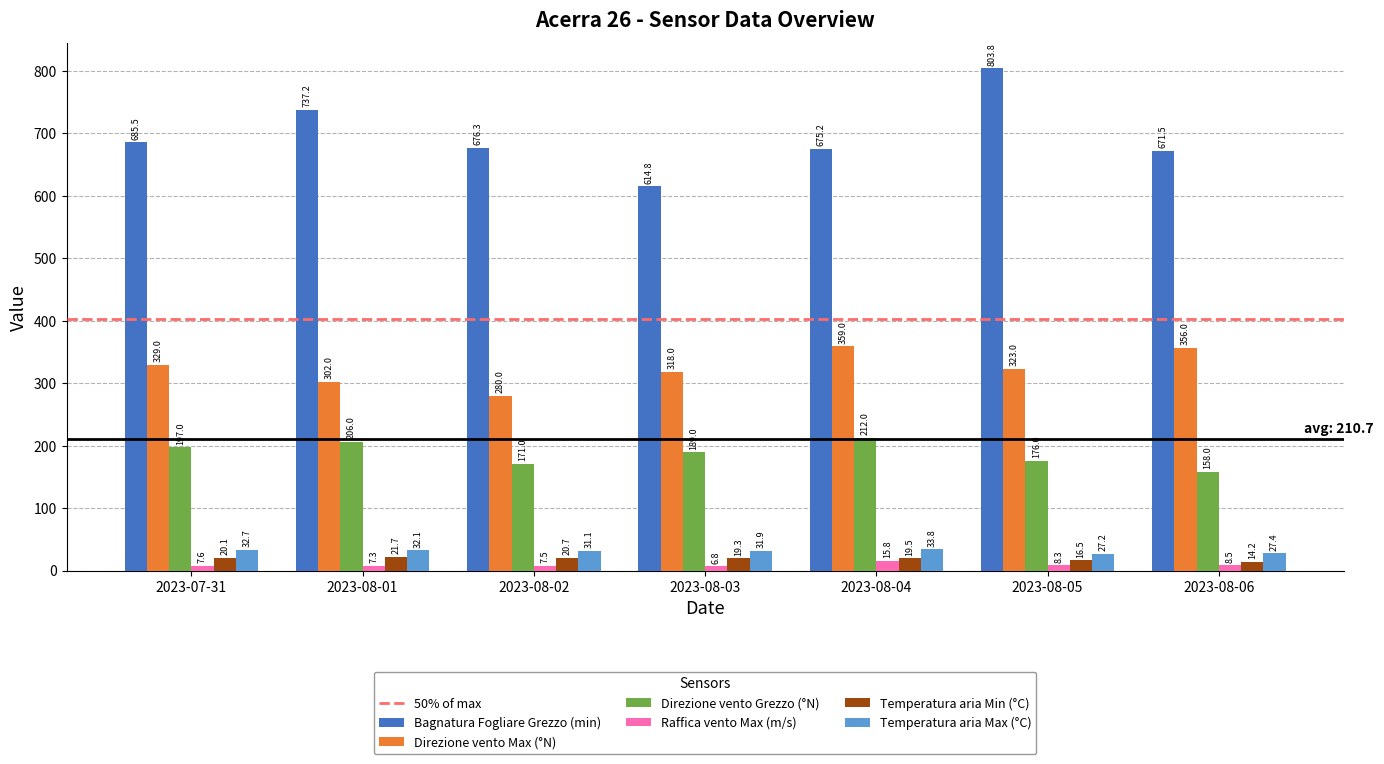

Rank the categories by Temperatura aria Max (°C) value from highest to lowest.

2023-08-04, 2023-07-31, 2023-08-01, 2023-08-03, 2023-08-02, 2023-08-06, 2023-08-05